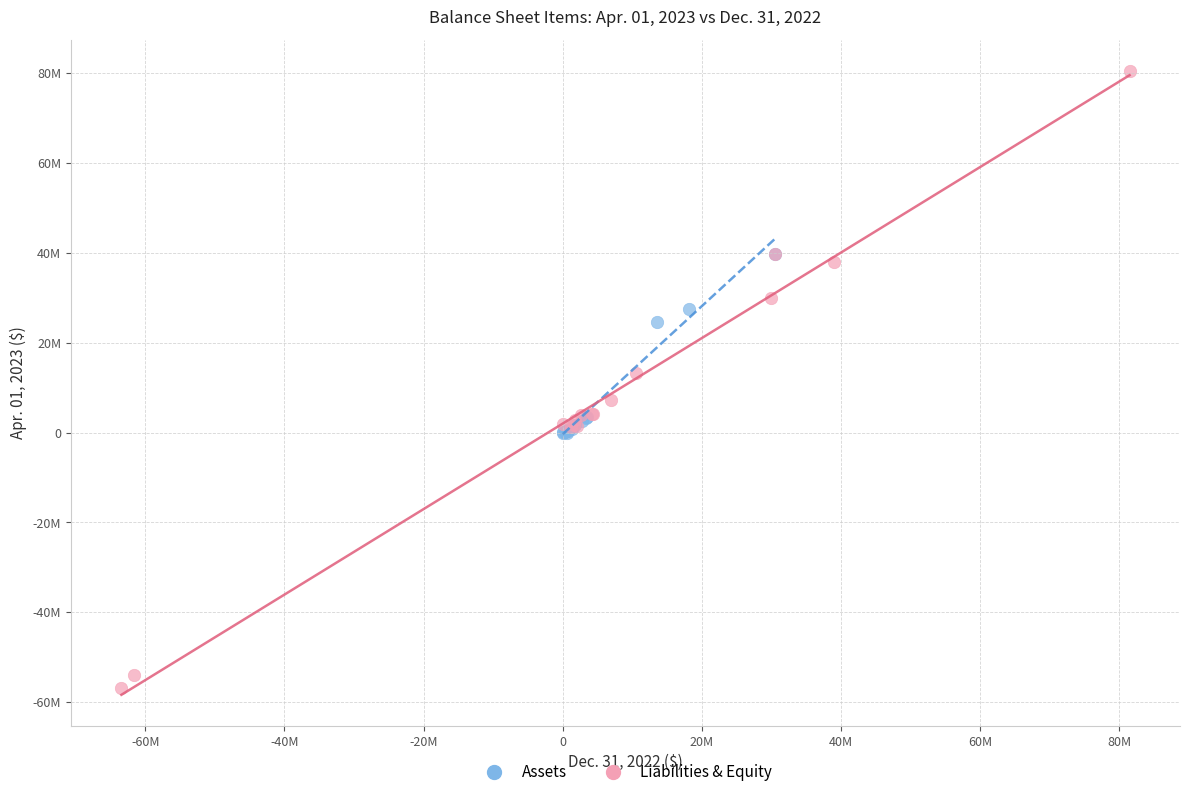

What are all the series names shown in the legend?

Assets, Liabilities & Equity